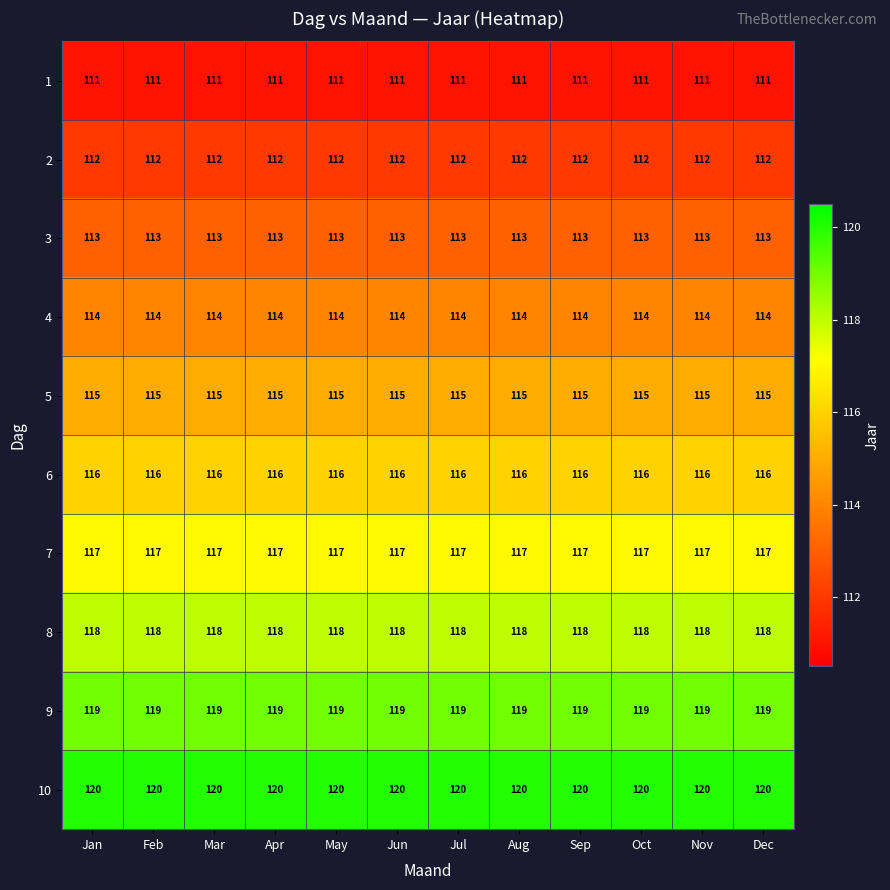

What is the spread (max minus min) of values at Jun?

9